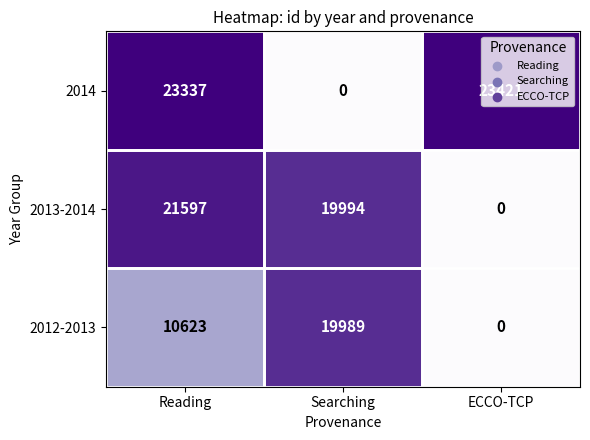

At how many categories does at least one series exceed 23085?

2